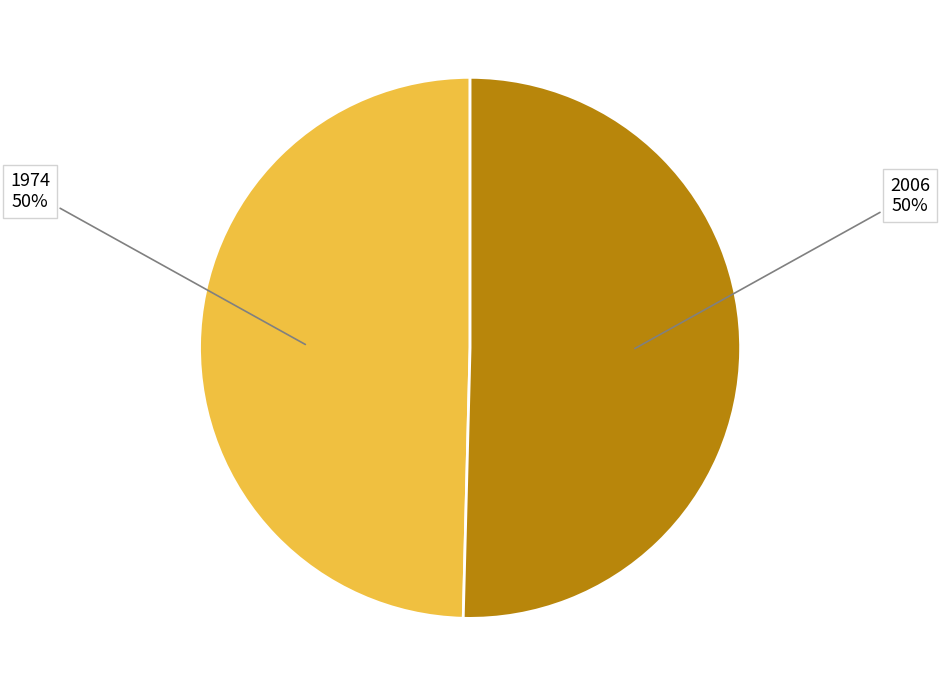

Which slice is the smallest?

1974